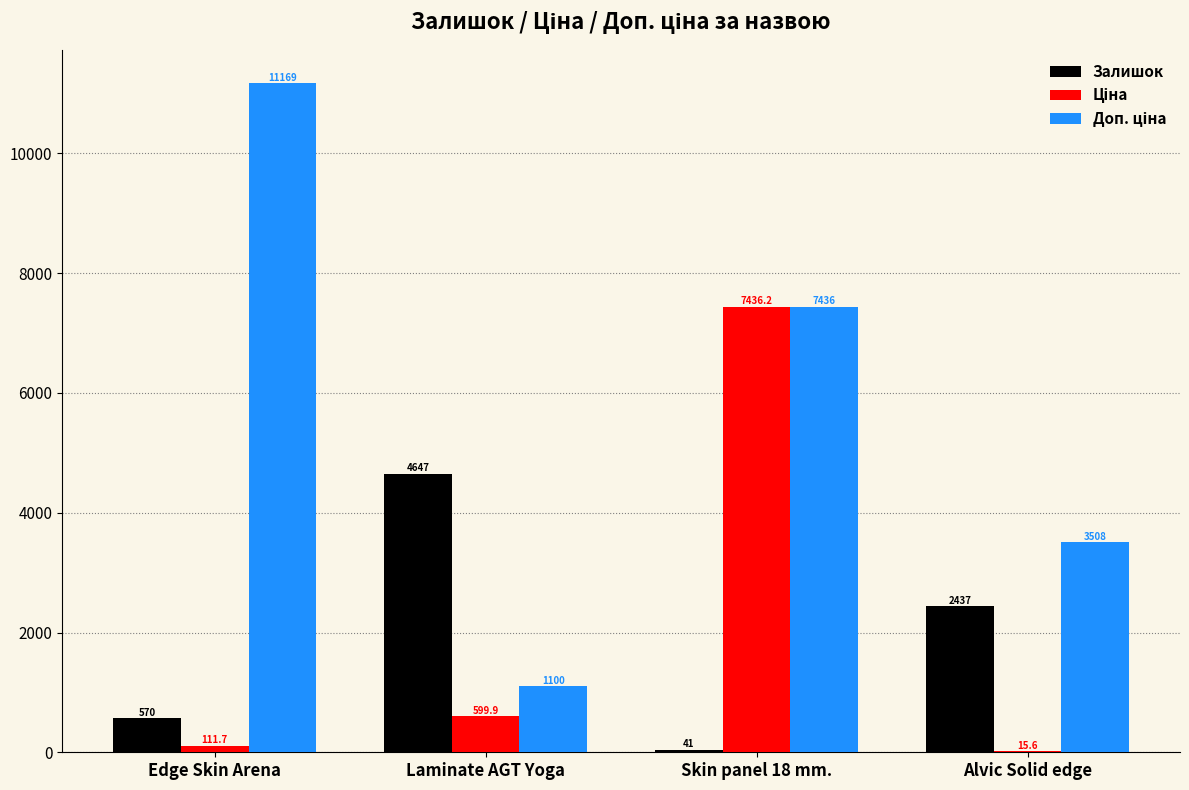

True or false: Залишок has a value of 570.0 at Edge Skin Arena.

True